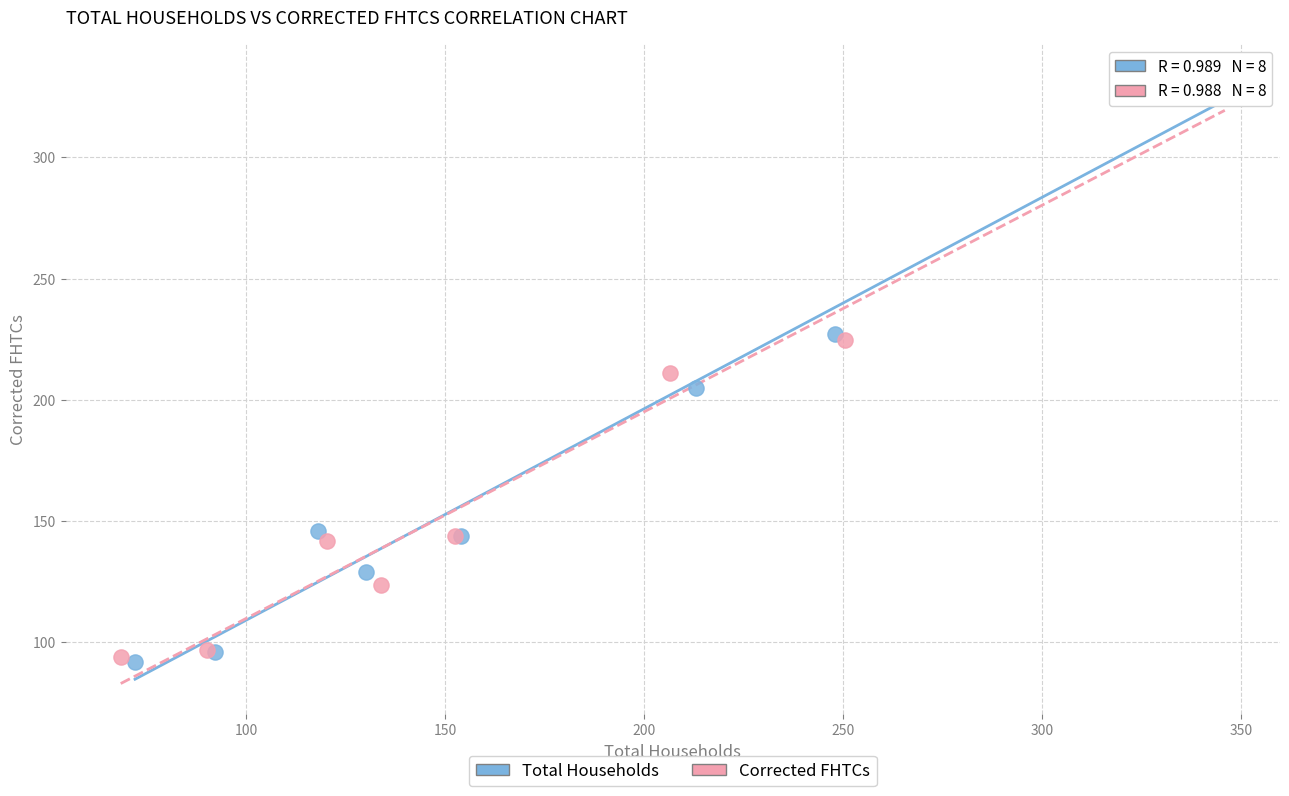

Which series has the largest Y range (max minus min)?

Total Households